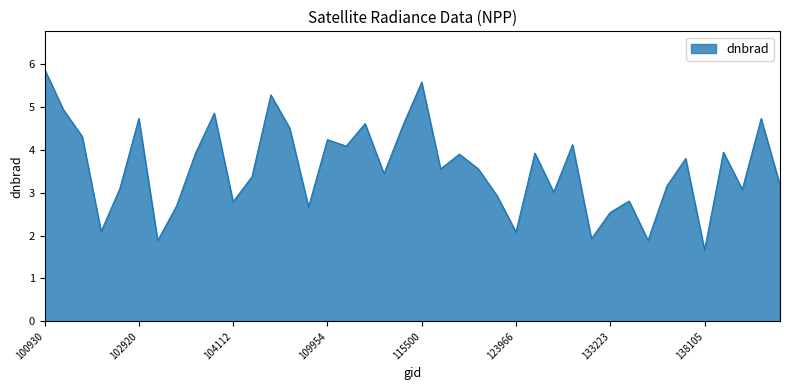

What is the minimum value shown in the chart?

1.7